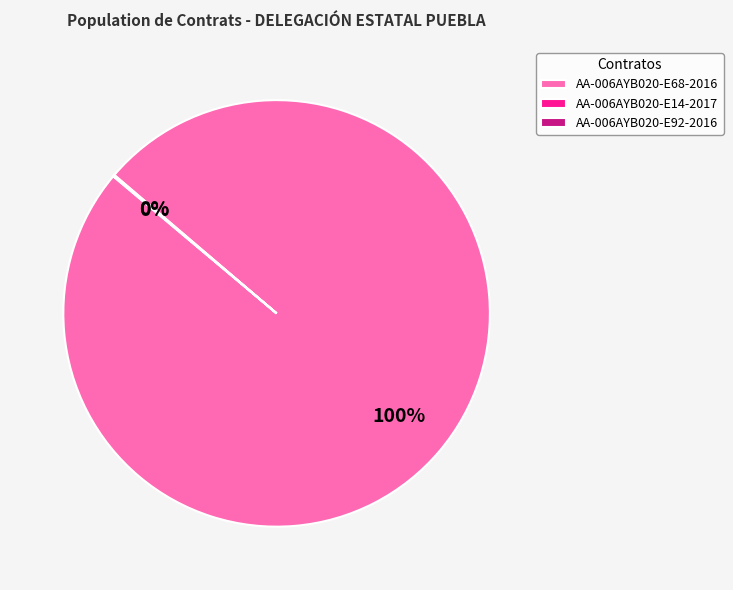

What percentage is the AA-006AYB020-E68-2016 slice, to the nearest percent?

100%